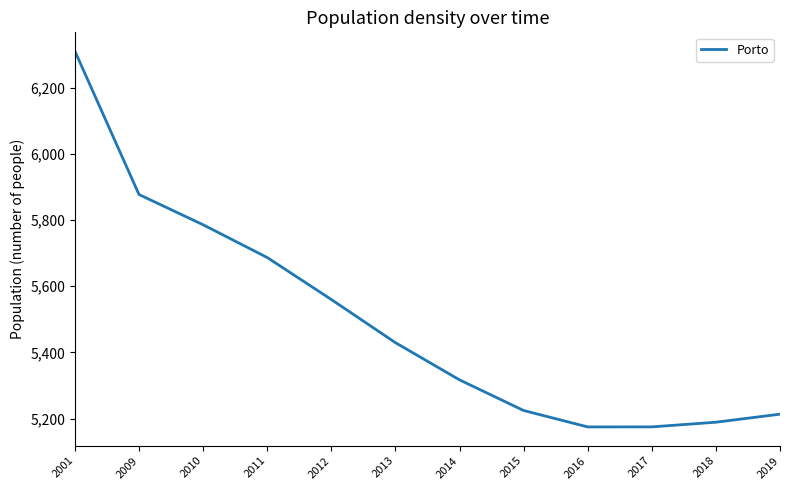

What is the greatest value displayed?

6310.5